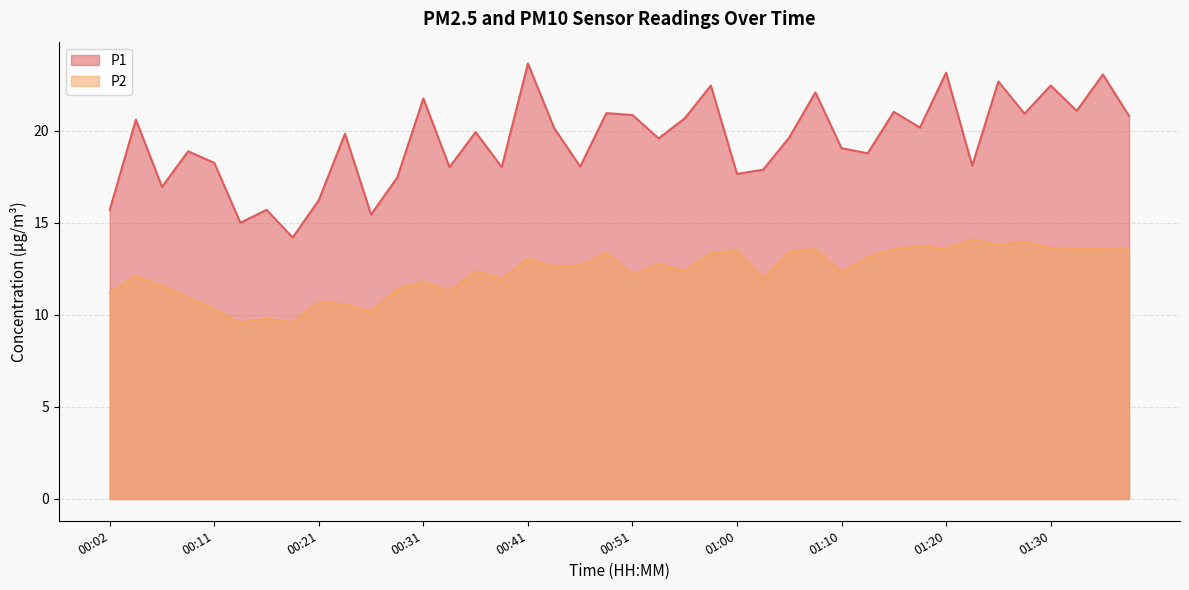

Is it true that P1 equals 13.0 at 01:17?

False